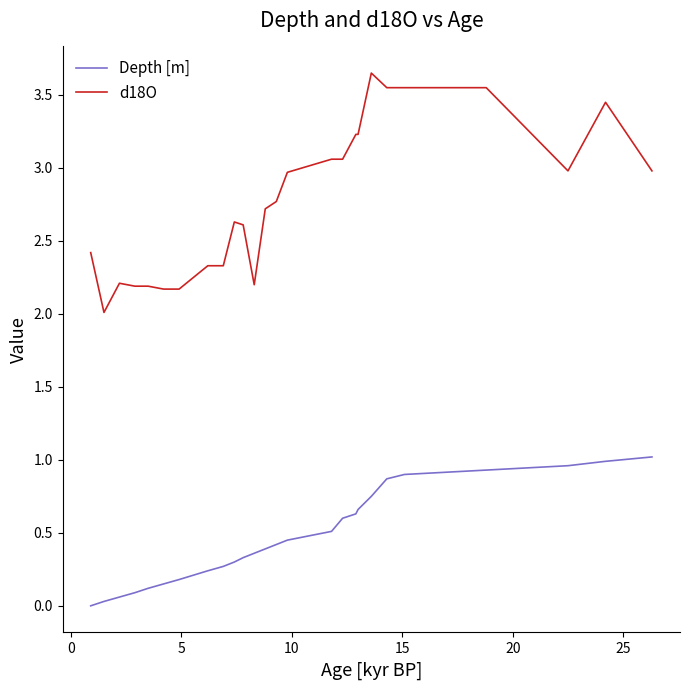

Which series has the largest total across all categories?

d18O